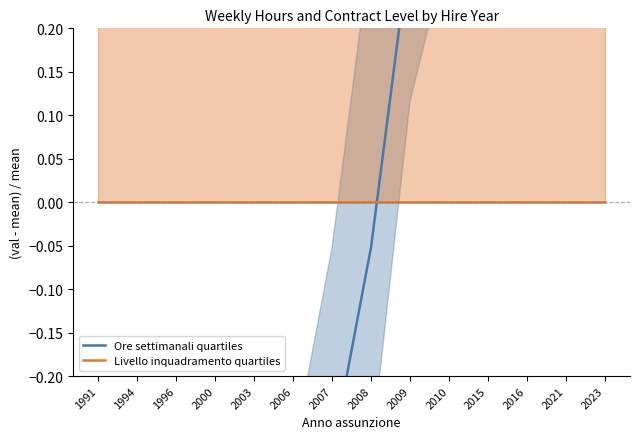

Does the chart have visible grid lines?

No